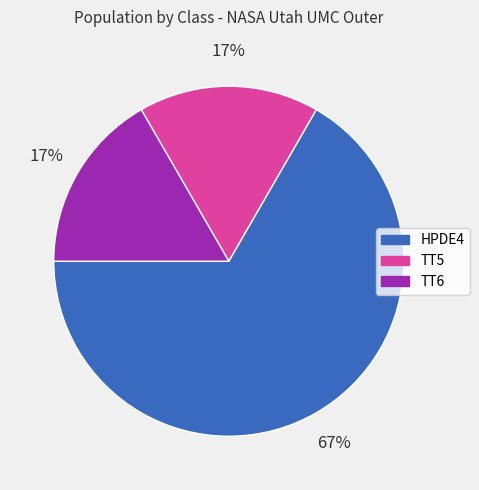

Which category has the biggest portion of the pie?

HPDE4